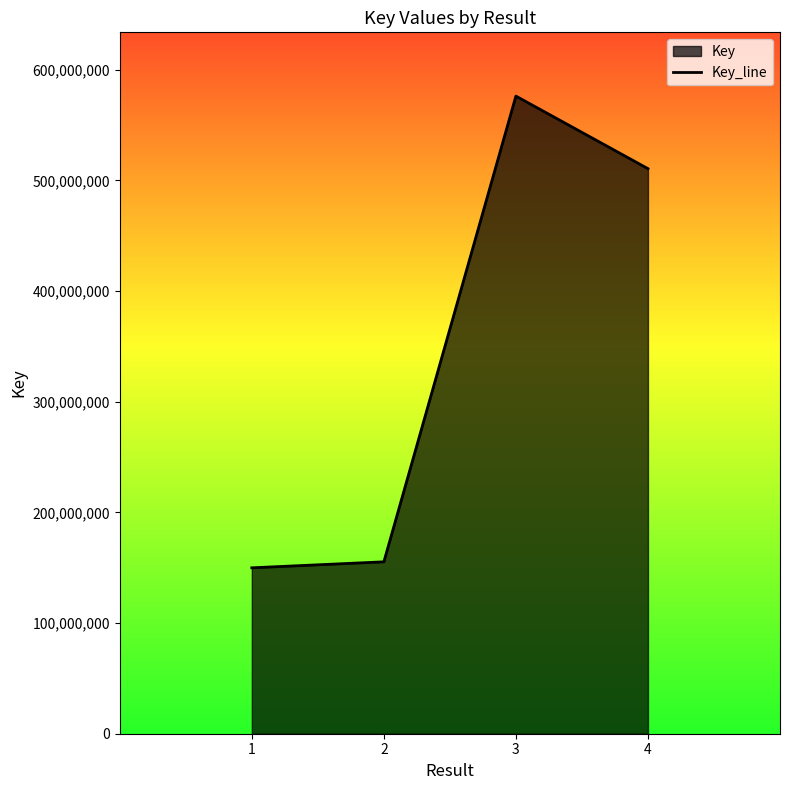

What is the sum of the values at 1 and 2?

305264767